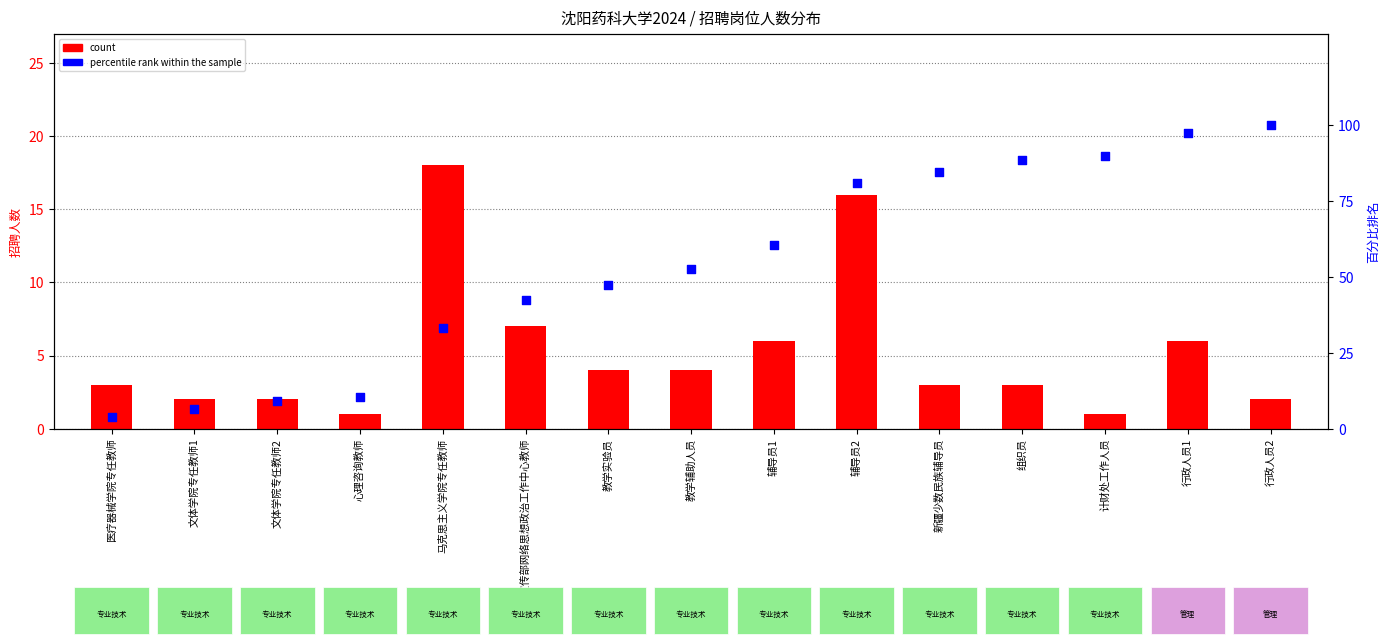

What are all the series names shown in the legend?

count, percentile rank within the sample